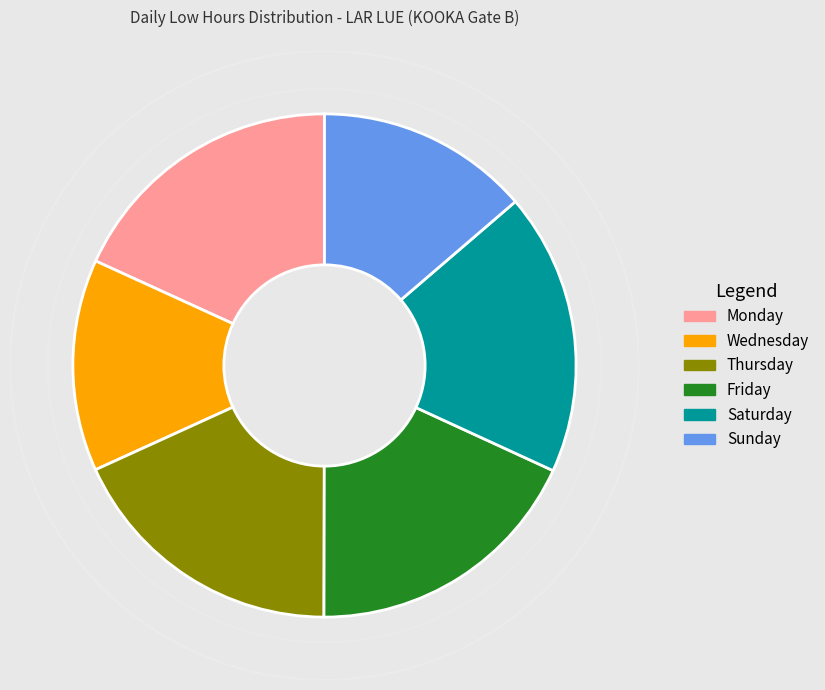

How many segments does this pie chart have?

6